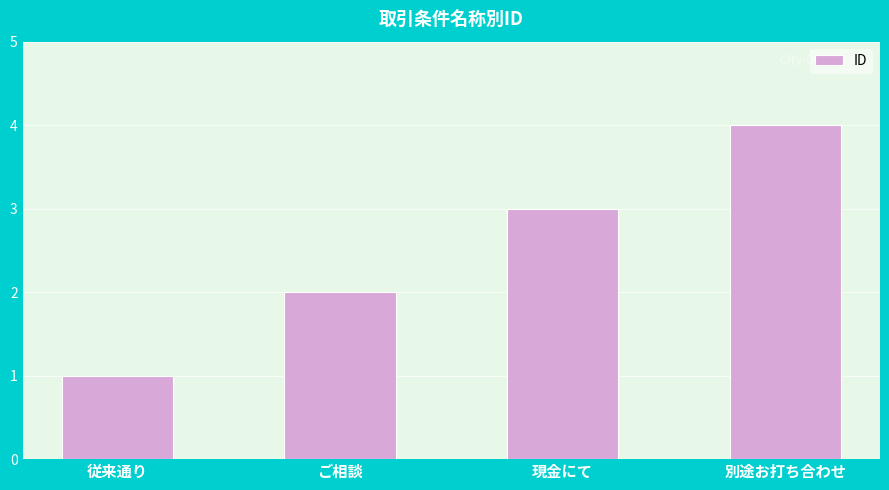

What position from the left is 別途お打ち合わせ?

4